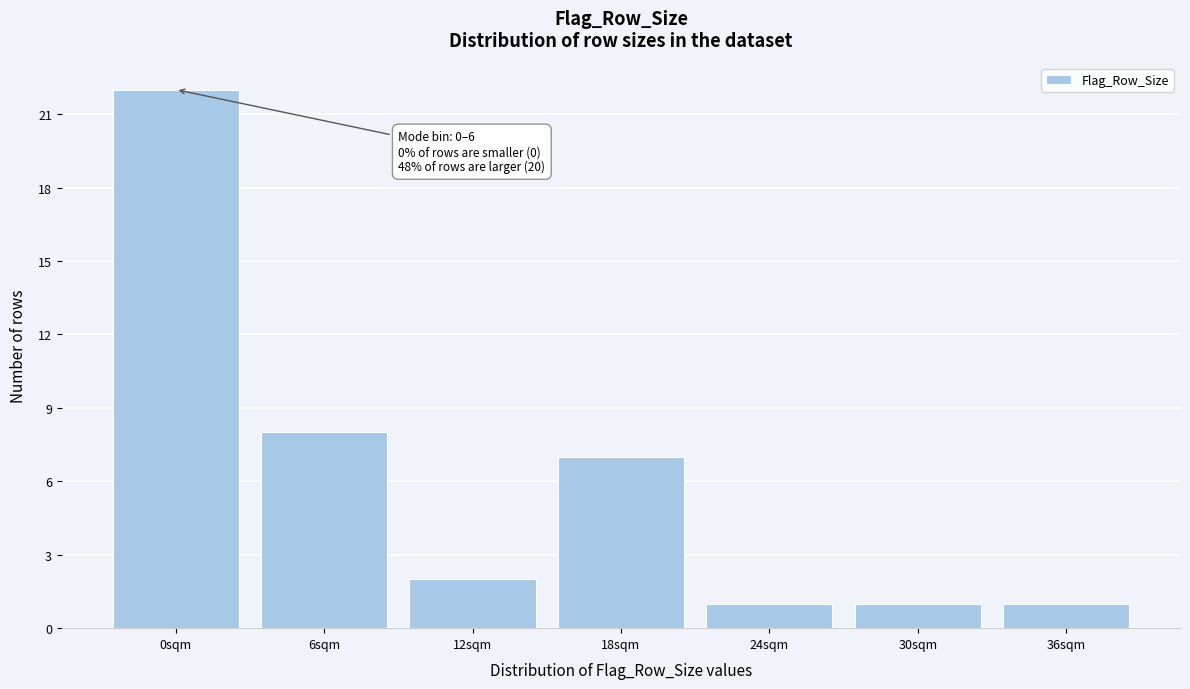

Reading left to right, what are all the values shown in this chart?

22	8	2	7	1	1	1